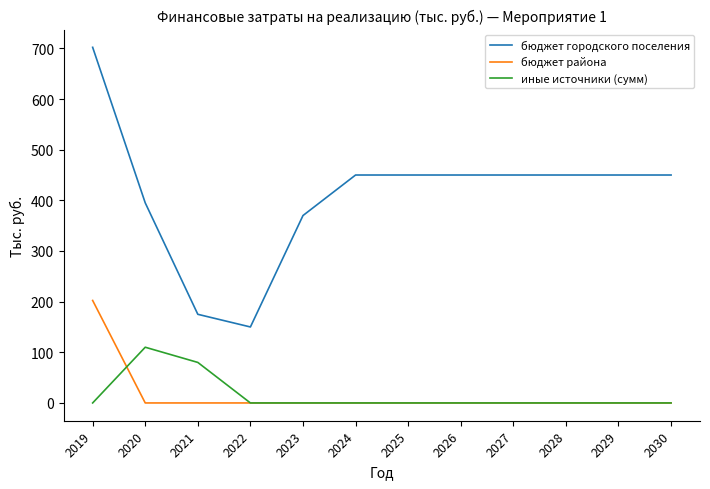

What is the sum of the бюджет района values at 2023 and 2019?

202.3